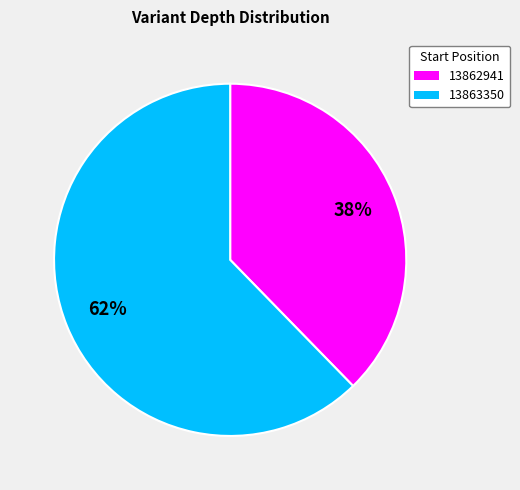

To the nearest percent, what portion does 13862941 represent?

38%